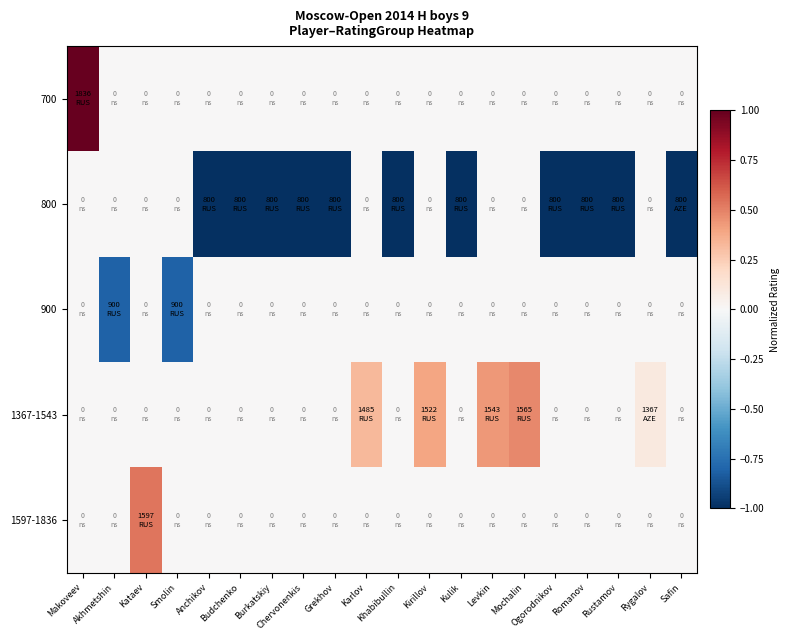

Reading right to left, extract all data points from this chart.

700: Safin=0.0	Rygalov=0.0	Rustamov=0.0	Romanov=0.0	Ogorodnikov=0.0	Mochalin=0.0	Levkin=0.0	Kulik=0.0	Kirillov=0.0	Khabibullin=0.0	Karlov=0.0	Grekhov=0.0	Chervonenkis=0.0	Burkatskiy=0.0	Budchenko=0.0	Anchikov=0.0	Smolin=0.0	Kataev=0.0	Akhmetshin=0.0	Makoveev=1.0
800: Safin=-1.0	Rygalov=0.0	Rustamov=-1.0	Romanov=-1.0	Ogorodnikov=-1.0	Mochalin=0.0	Levkin=0.0	Kulik=-1.0	Kirillov=0.0	Khabibullin=-1.0	Karlov=0.0	Grekhov=-1.0	Chervonenkis=-1.0	Burkatskiy=-1.0	Budchenko=-1.0	Anchikov=-1.0	Smolin=0.0	Kataev=0.0	Akhmetshin=0.0	Makoveev=0.0
900: Safin=0.0	Rygalov=0.0	Rustamov=0.0	Romanov=0.0	Ogorodnikov=0.0	Mochalin=0.0	Levkin=0.0	Kulik=0.0	Kirillov=0.0	Khabibullin=0.0	Karlov=0.0	Grekhov=0.0	Chervonenkis=0.0	Burkatskiy=0.0	Budchenko=0.0	Anchikov=0.0	Smolin=-0.8	Kataev=0.0	Akhmetshin=-0.8	Makoveev=0.0
1367-1543: Safin=0.0	Rygalov=0.1	Rustamov=0.0	Romanov=0.0	Ogorodnikov=0.0	Mochalin=0.5	Levkin=0.4	Kulik=0.0	Kirillov=0.4	Khabibullin=0.0	Karlov=0.3	Grekhov=0.0	Chervonenkis=0.0	Burkatskiy=0.0	Budchenko=0.0	Anchikov=0.0	Smolin=0.0	Kataev=0.0	Akhmetshin=0.0	Makoveev=0.0
1597-1836: Safin=0.0	Rygalov=0.0	Rustamov=0.0	Romanov=0.0	Ogorodnikov=0.0	Mochalin=0.0	Levkin=0.0	Kulik=0.0	Kirillov=0.0	Khabibullin=0.0	Karlov=0.0	Grekhov=0.0	Chervonenkis=0.0	Burkatskiy=0.0	Budchenko=0.0	Anchikov=0.0	Smolin=0.0	Kataev=0.5	Akhmetshin=0.0	Makoveev=0.0